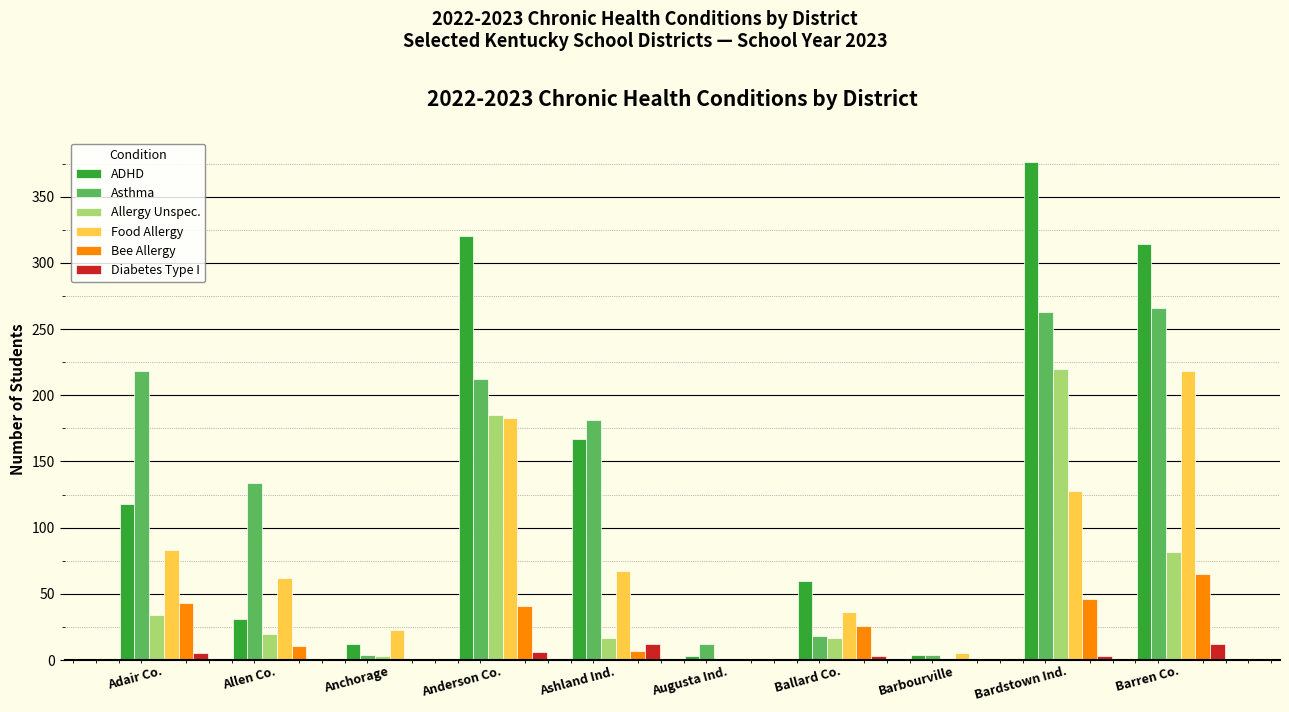

Which category has the highest value across all series?

Bardstown Ind.